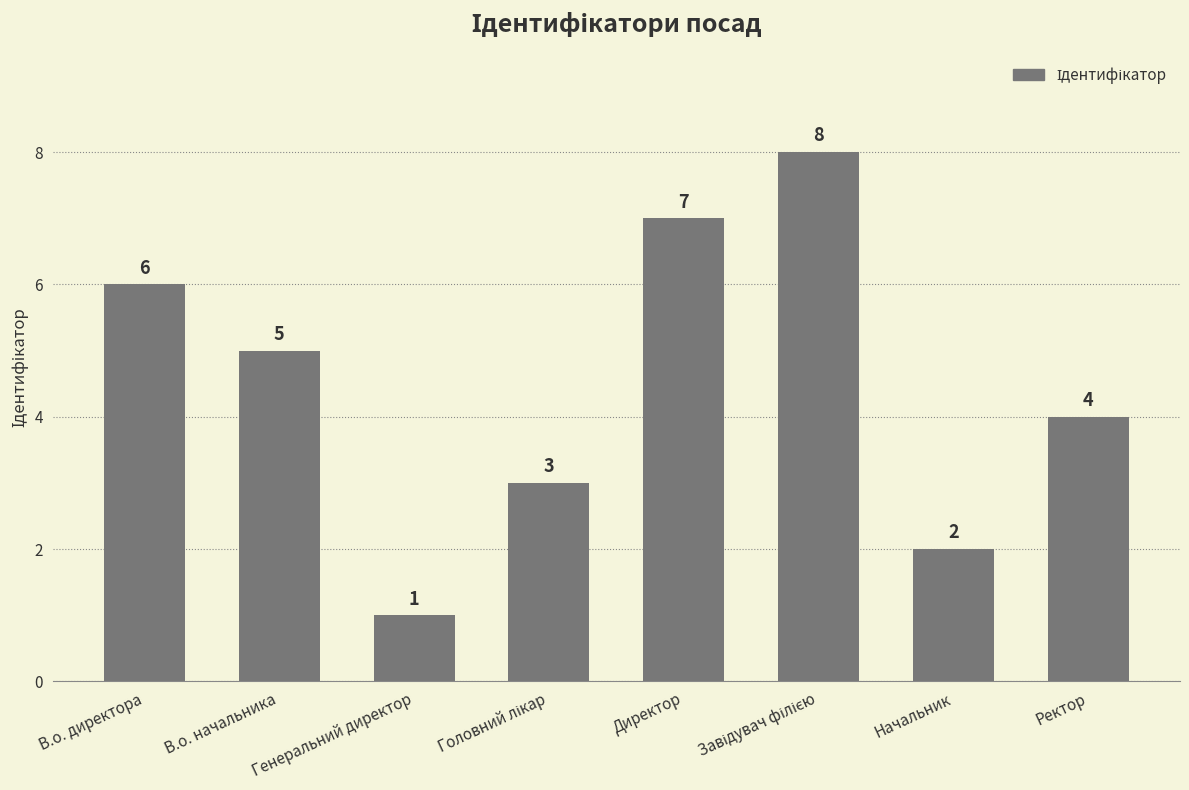

What position from the left is Директор?

5